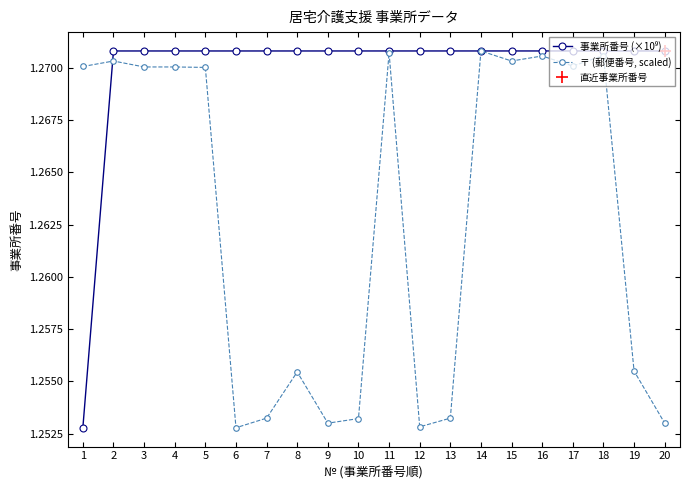

What is the average value of the 〒 (郵便番号, scaled) series?

1.3